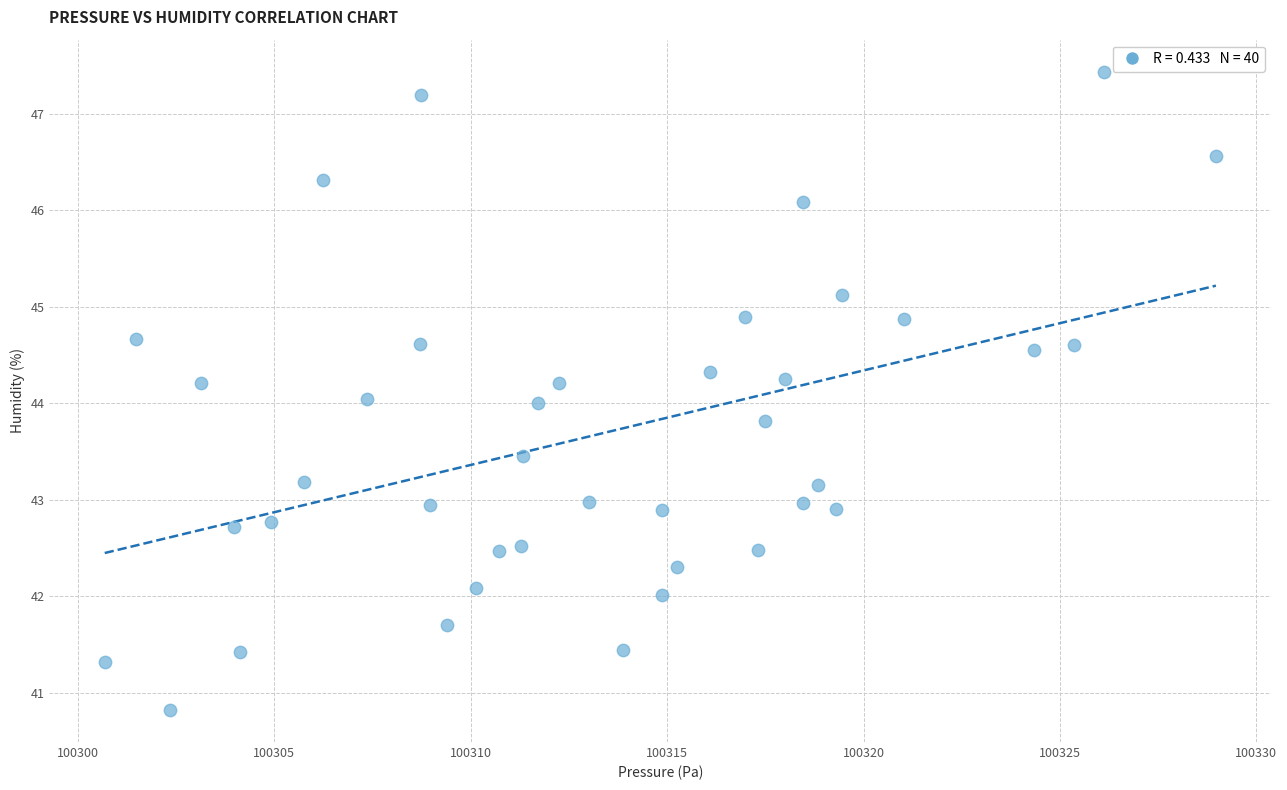

What is the range of Y values (max minus min)?

6.6